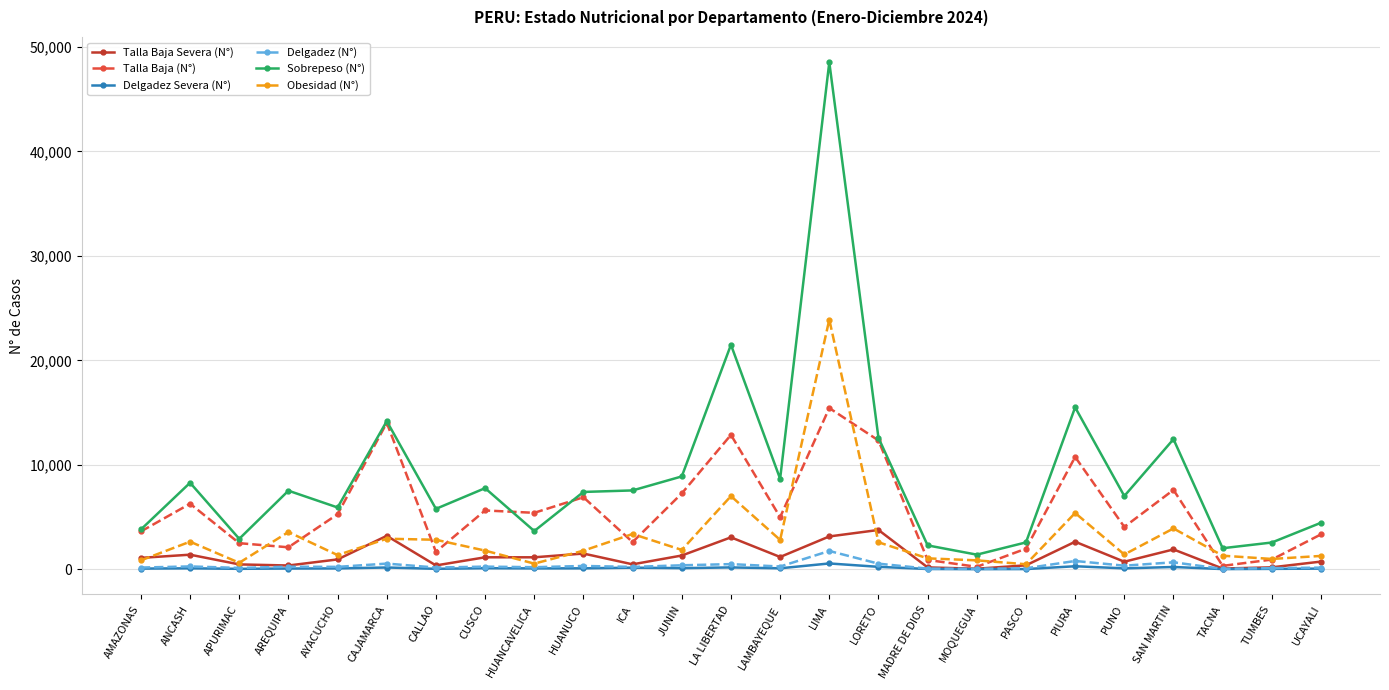

Is it true that Talla Baja Severa (N°) equals 360 at AREQUIPA?

True